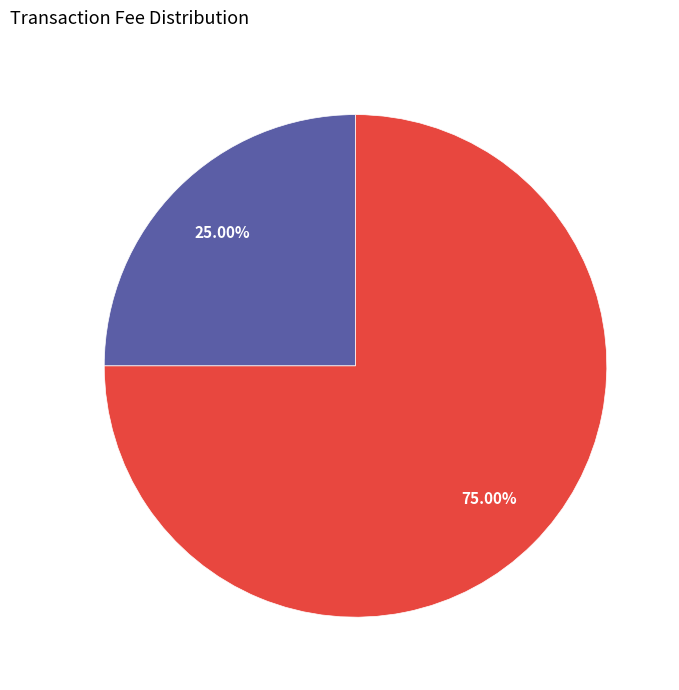

Does any single category account for the majority?

Yes